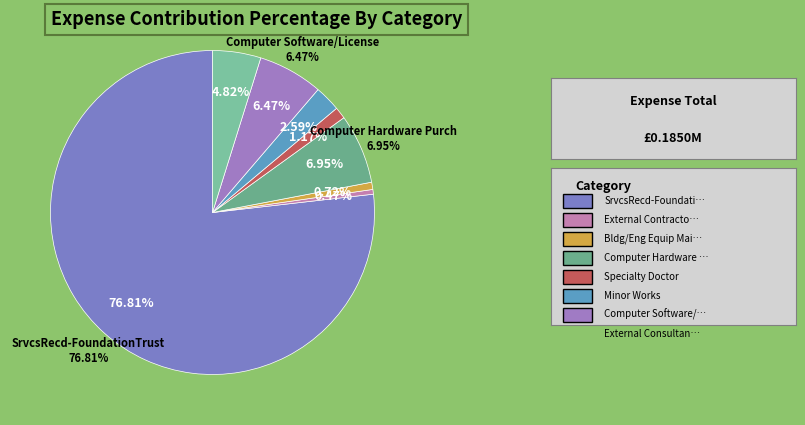

Which category accounts for the majority?

SrvcsRecd-FoundationTrust